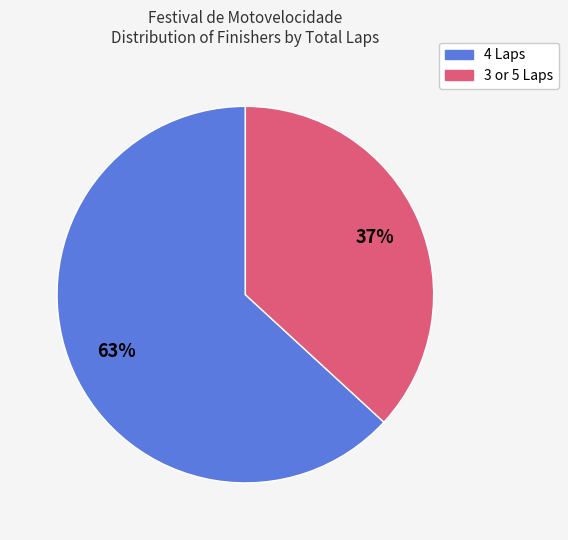

To the nearest percent, what is the difference between the largest and smallest slice percentages?

26%